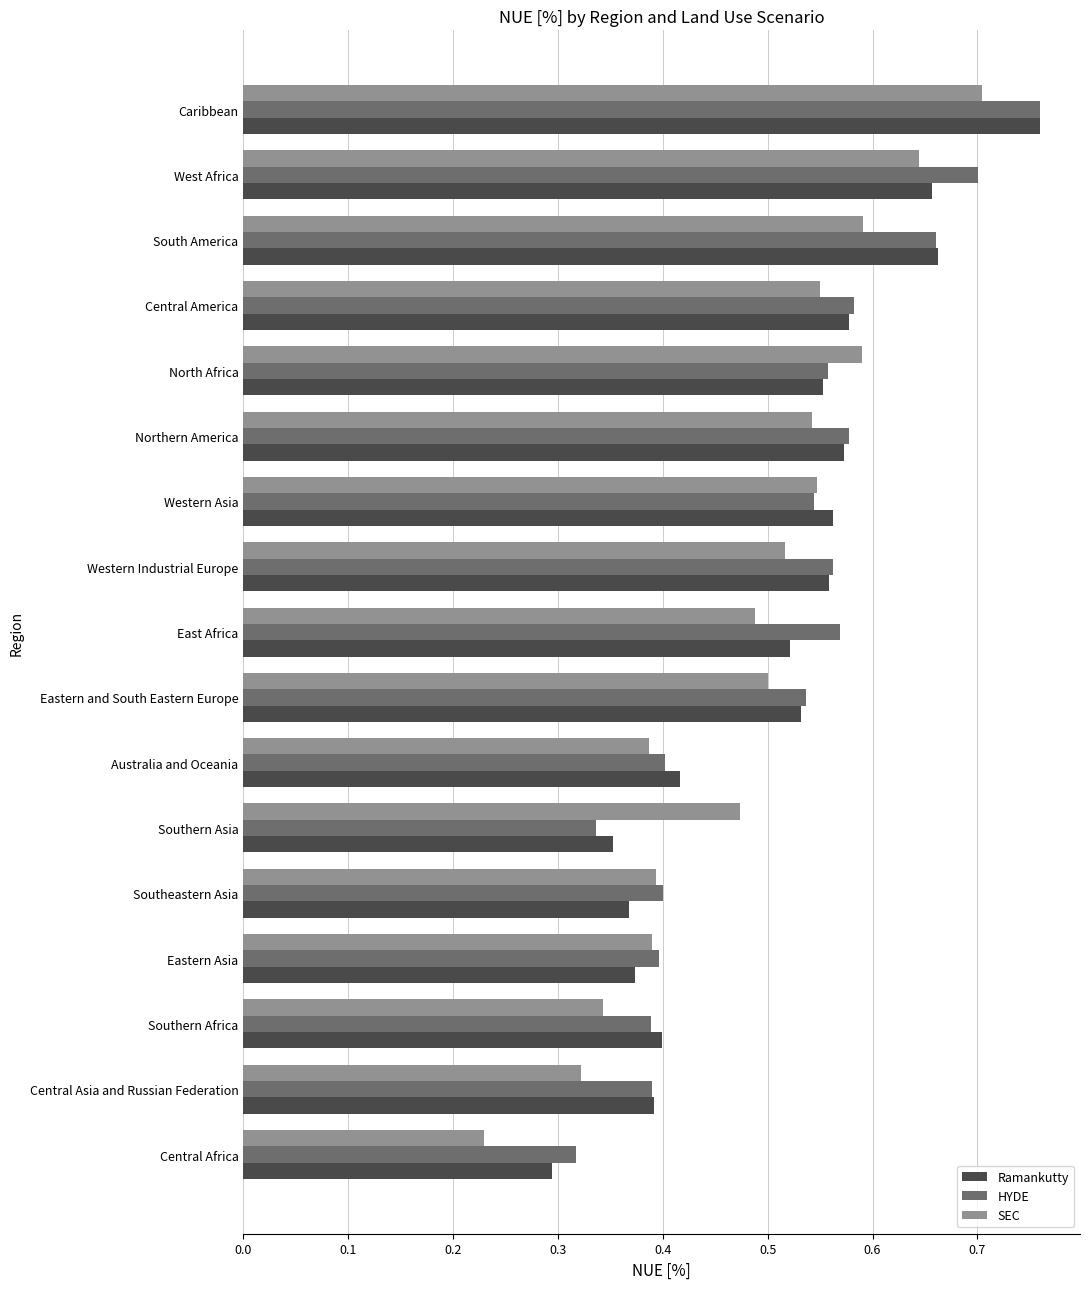

What is the sum of all Ramankutty values?

8.6